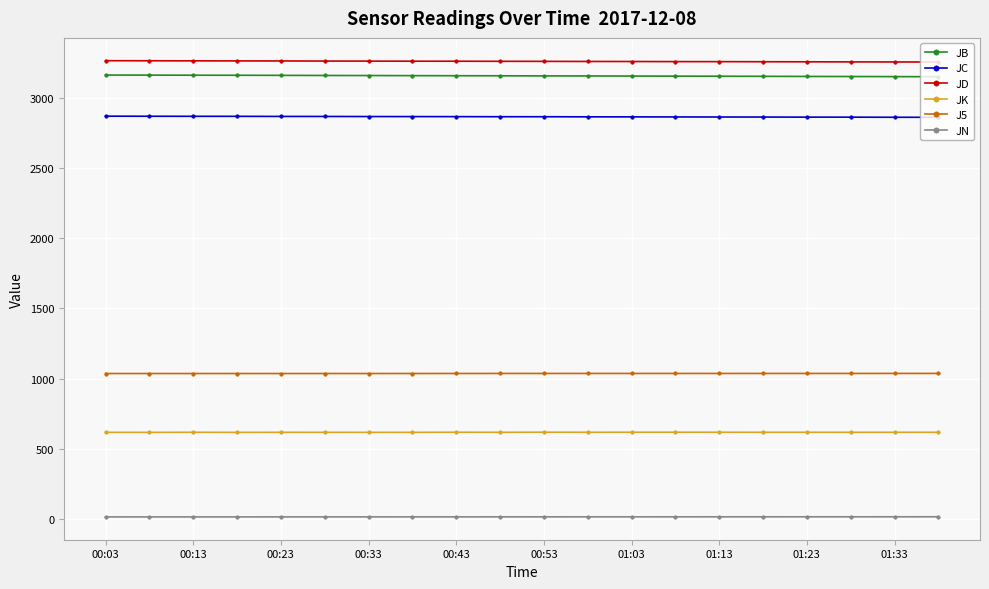

What is the value of the JC point at the 9th from the left?

2867.7